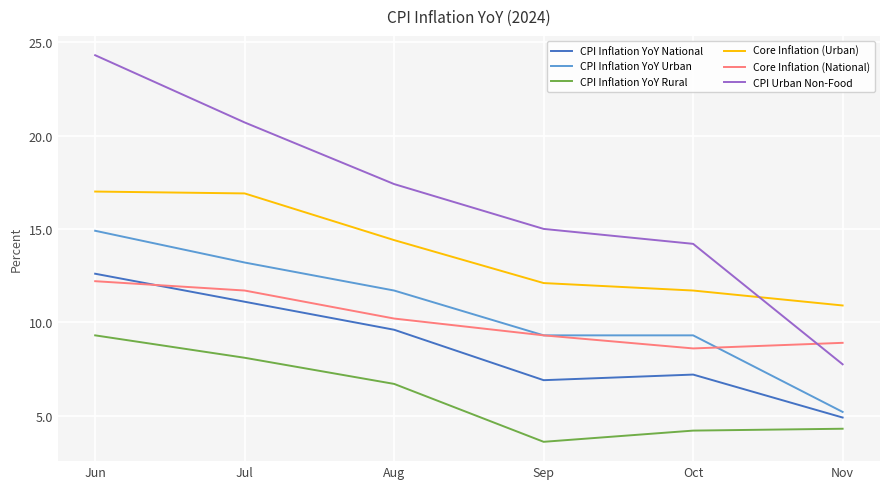

What is the maximum value for CPI Inflation YoY Urban?

14.9